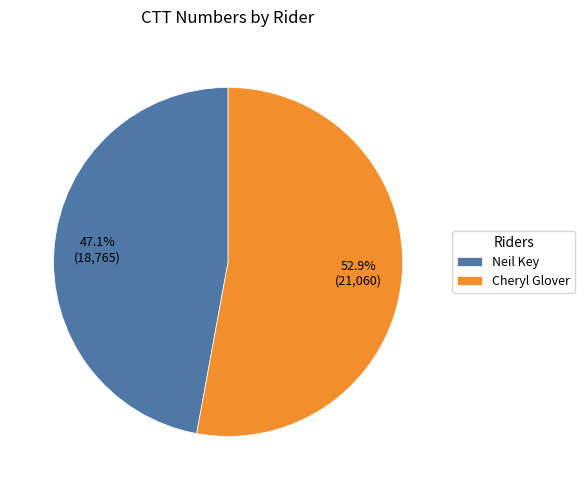

Does Cheryl Glover represent more than half of the total?

Yes